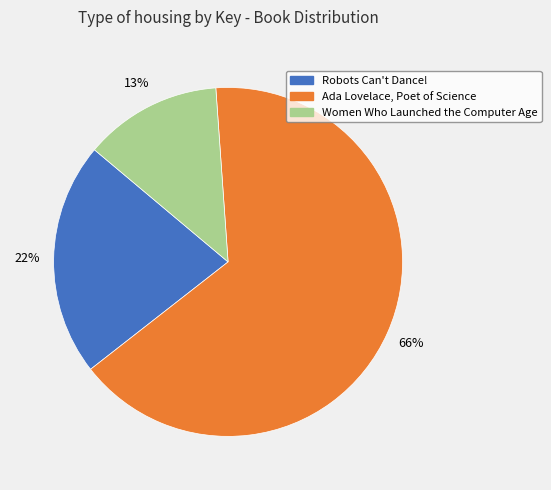

How many segments does this pie chart have?

3